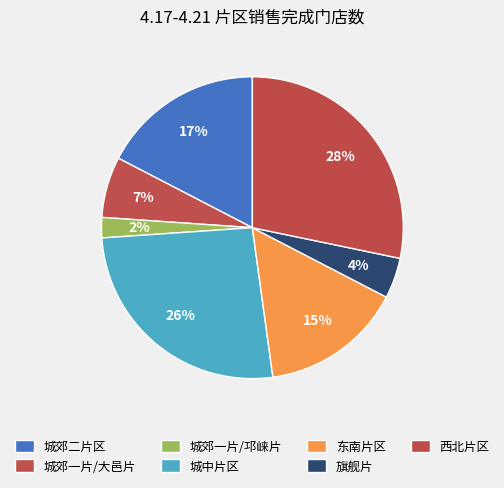

Which category has the biggest portion of the pie?

西北片区